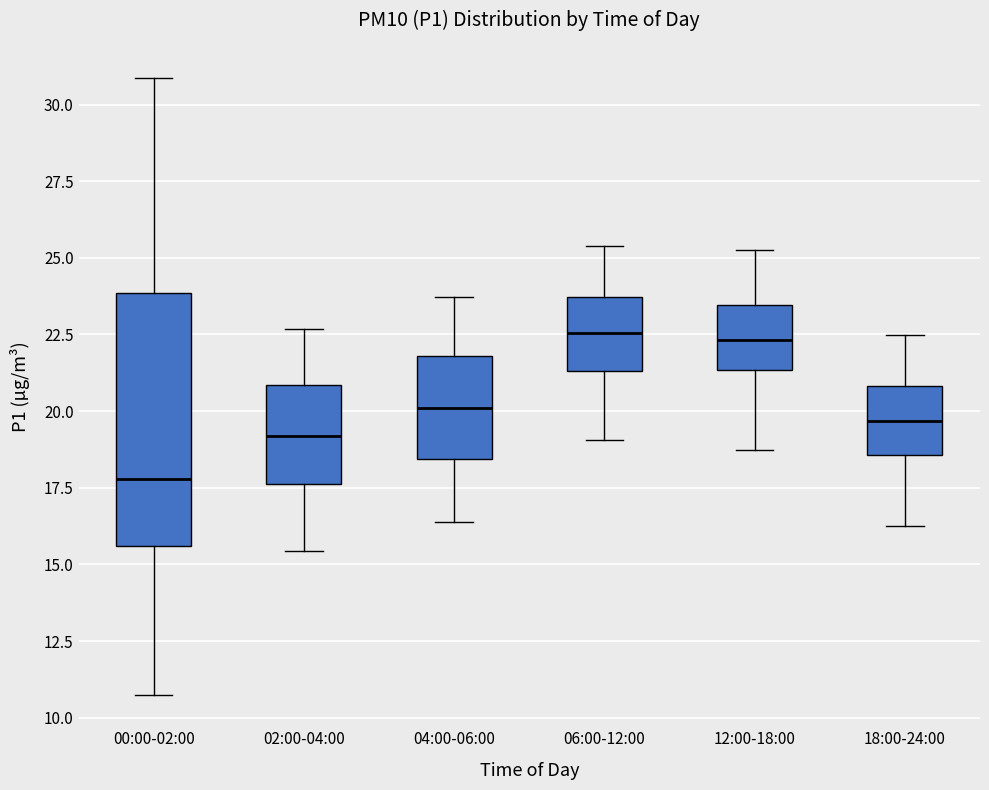

Where does the lower whisker of the box for 02:00-04:00 end on the y-axis? The values are not printed on the chart, so give them approximately, as read against the axis.

15.5